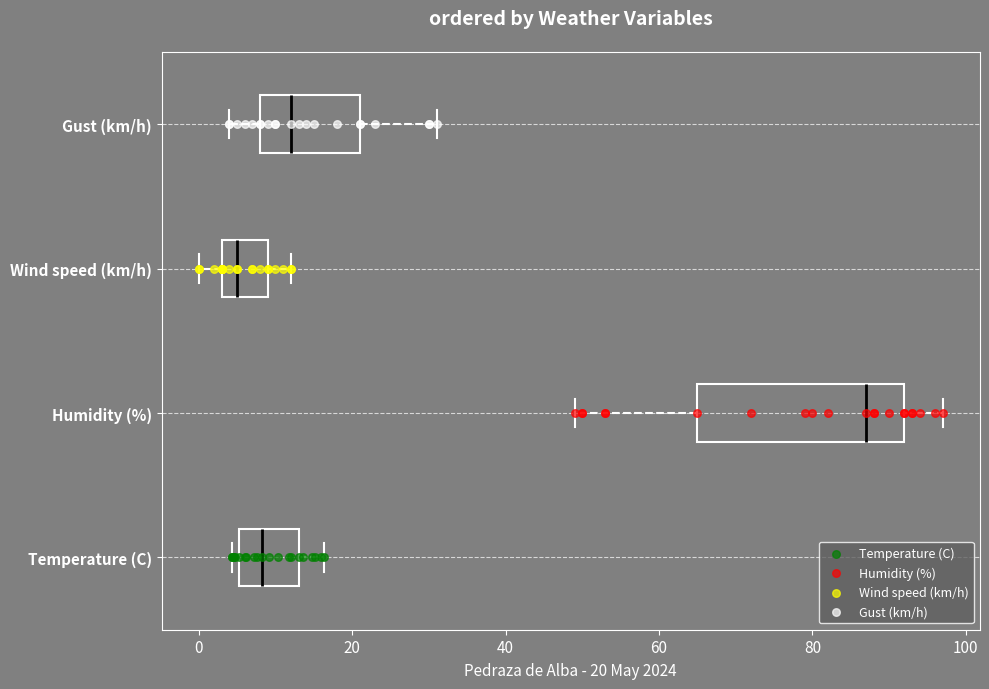

Reading bottom to top, transcribe this box plot: for each box, give where its median line is, the range the box spans, and where its two whiskers end, as read against the x-axis. The values are not printed on the chart, so give them approximately, as read against the axis.

Temperature (C): median 8, box 6 to 14, whiskers 4 to 16
Humidity (%): median 88, box 66 to 92, whiskers 50 to 98
Wind speed (km/h): median 6, box 4 to 10, whiskers 0 to 12
Gust (km/h): median 12, box 8 to 22, whiskers 4 to 32